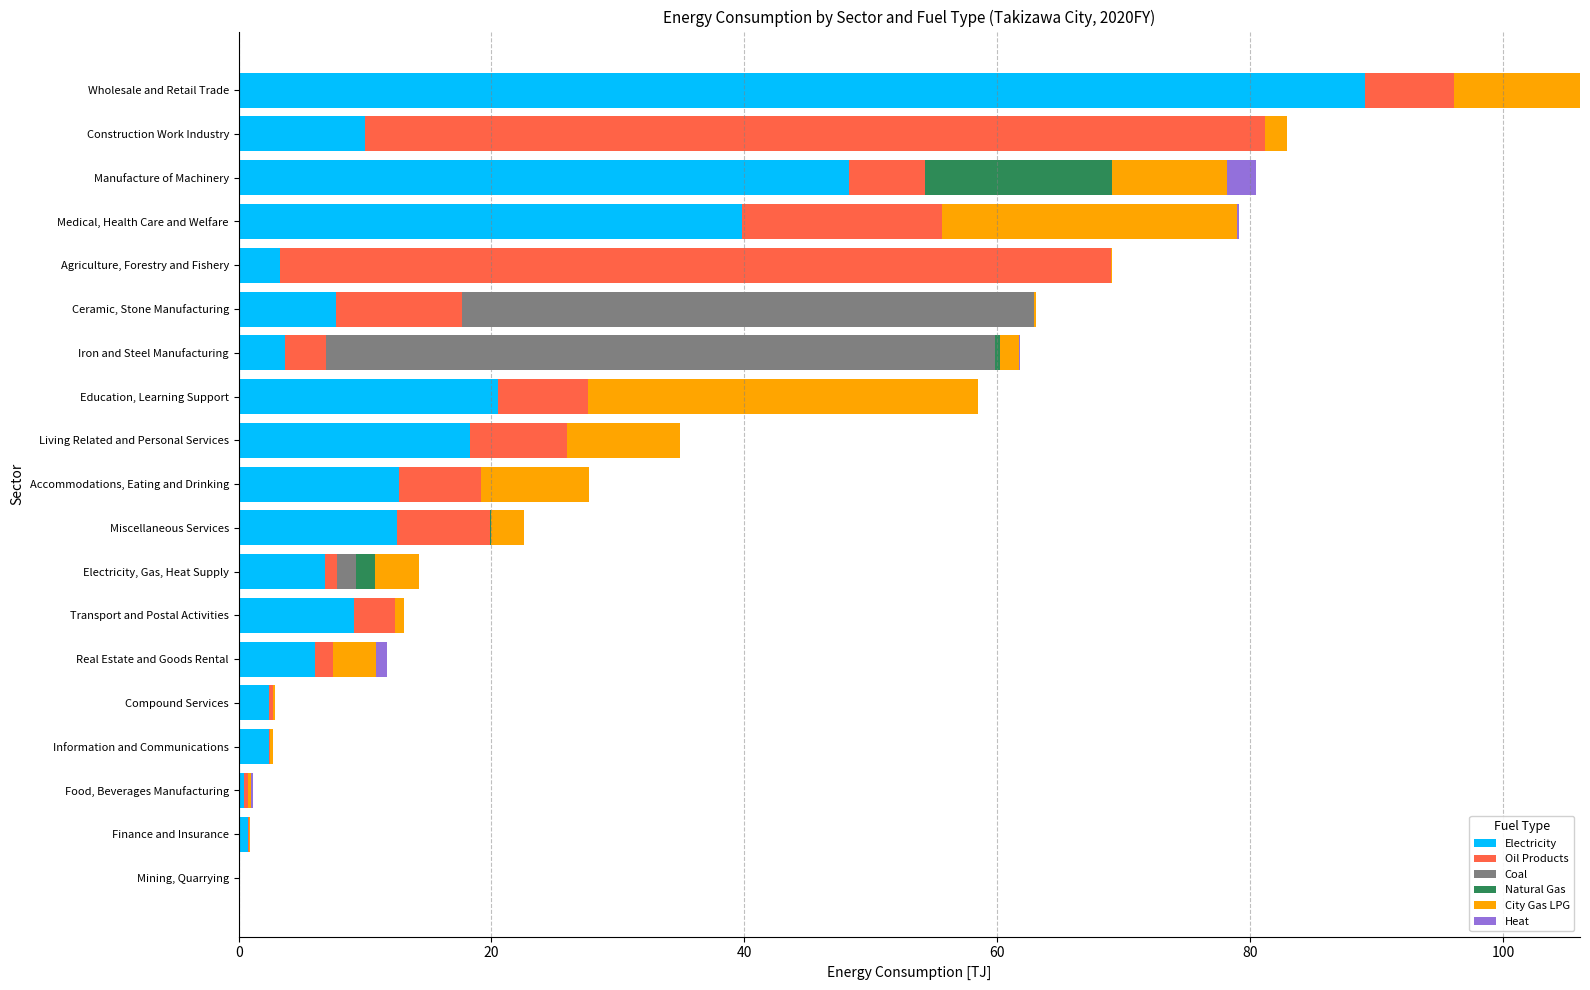

The value of Electricity at Construction Work Industry is 10.0. True or false?

True